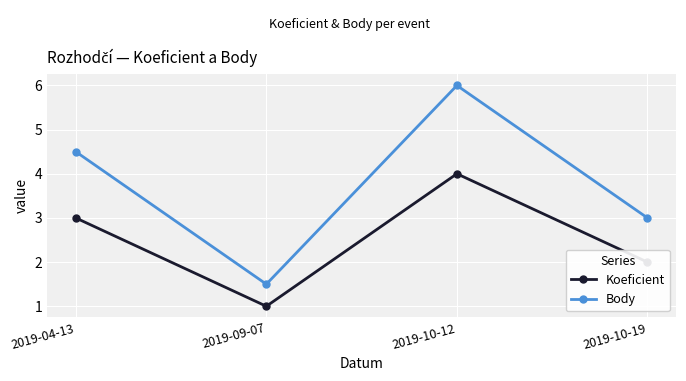

In Koeficient, how many points are higher than both neighbors (excluding endpoints)?

1